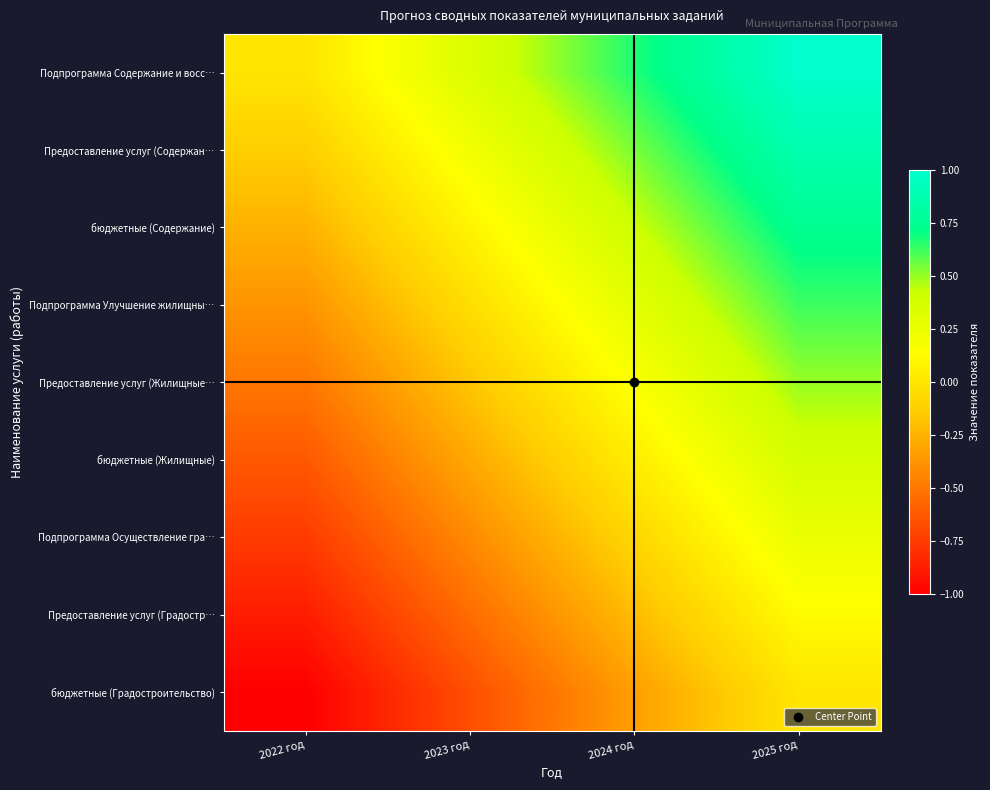

How many distinct data groups are displayed?

9